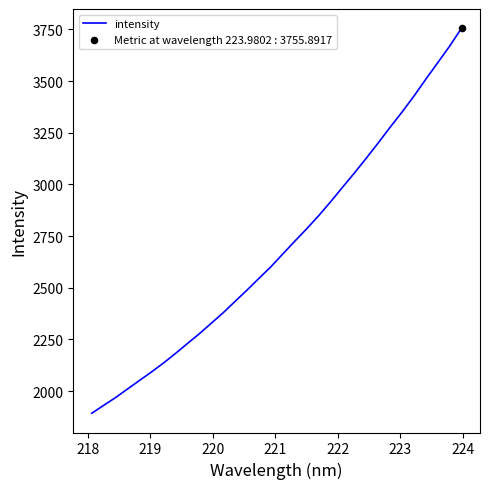

What is the smallest value displayed?

1892.9